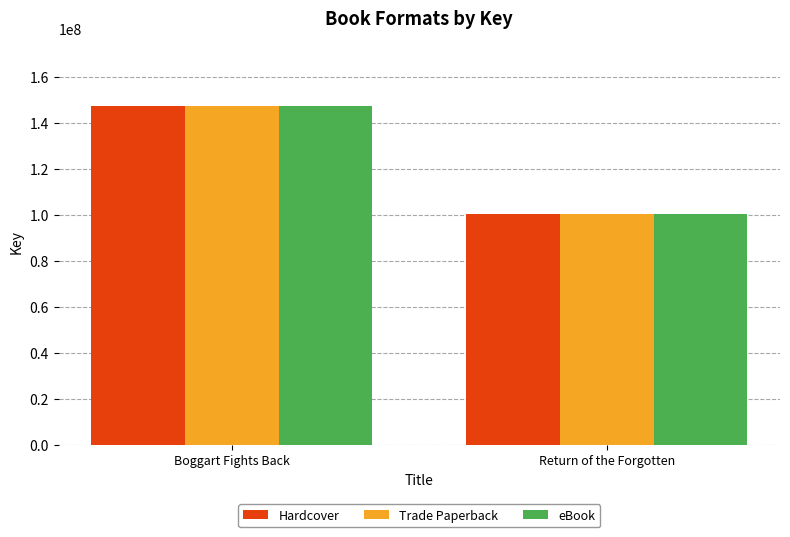

True or false: Hardcover has a value of 247893268 at Boggart Fights Back.

False